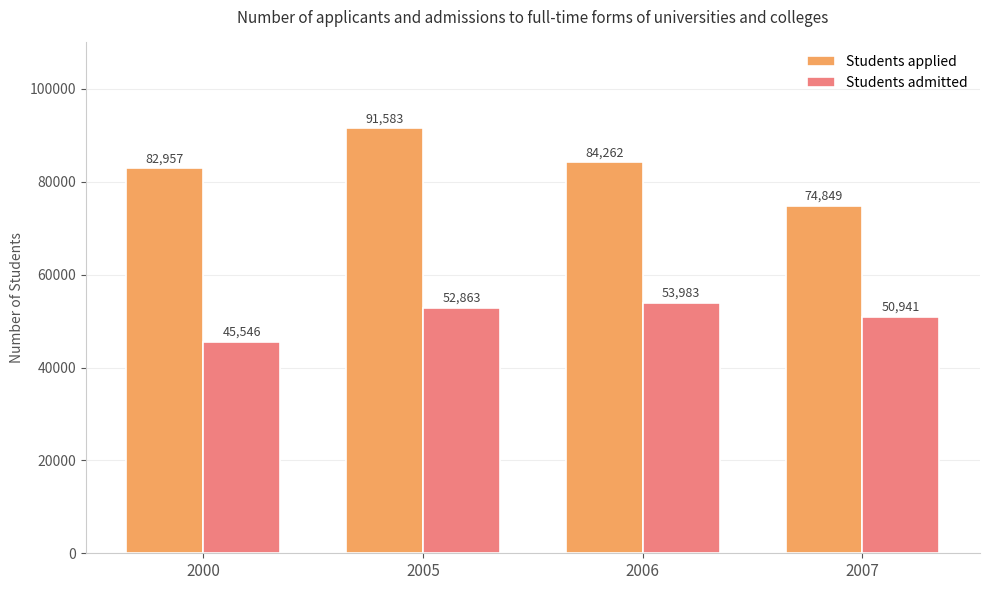

How many groups of bars are there?

4